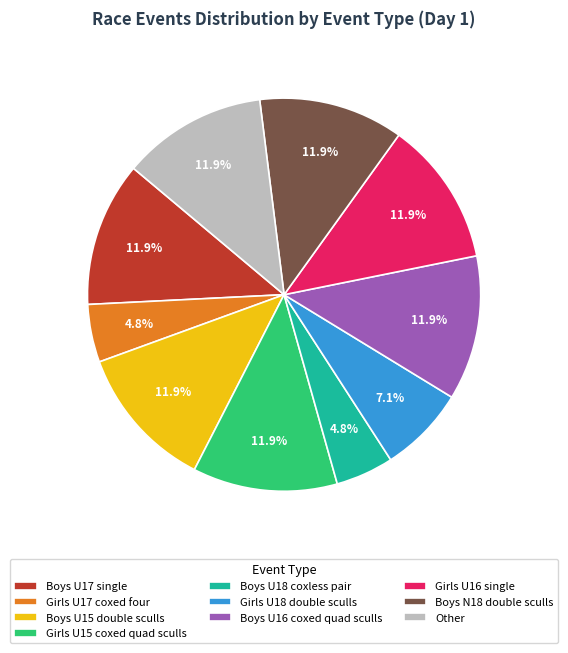

Count the number of slices in the pie.

10